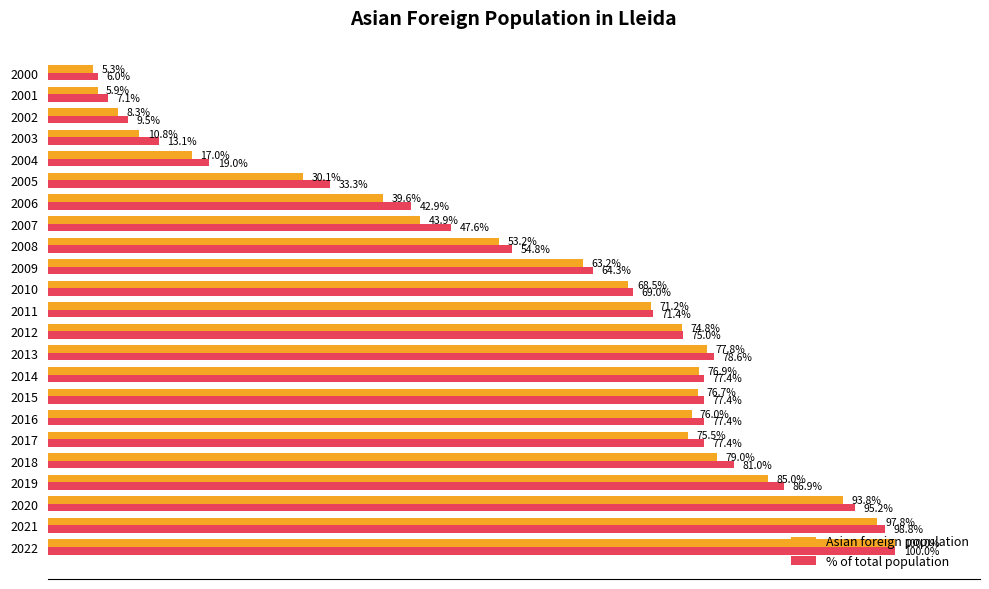

Rank the series at 2000 from lowest to highest value.

Asian foreign population, % of total population